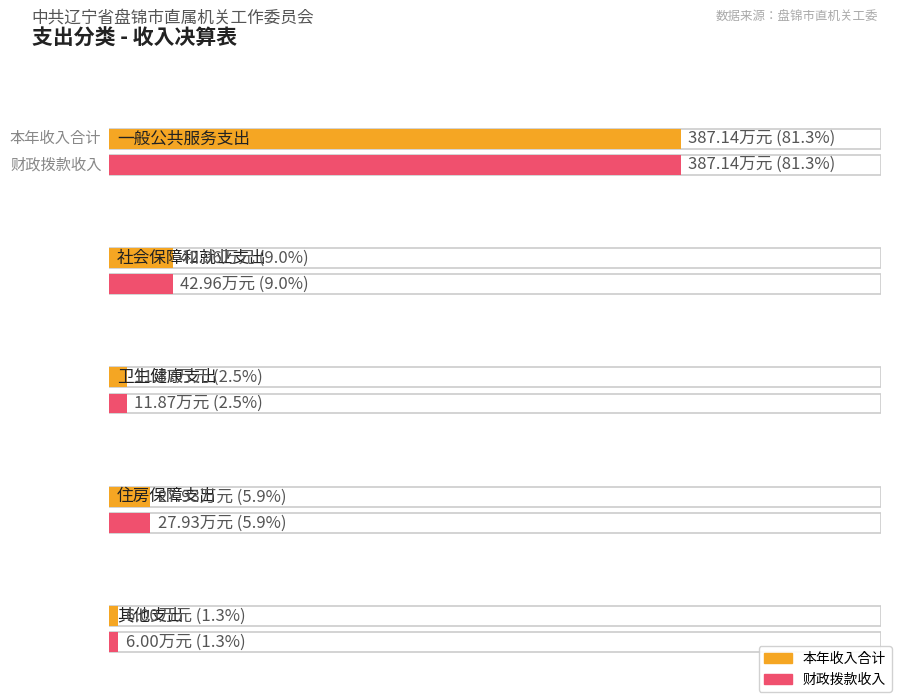

At which label is 本年收入合计 closest to 196?

社会保障和就业支出